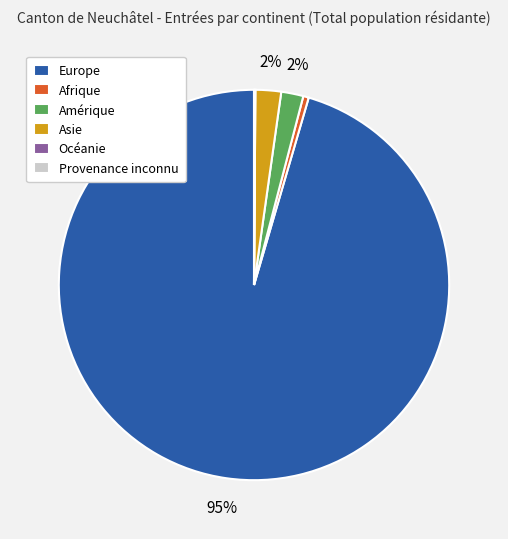

Is the sum of Asie and Afrique greater than half?

No